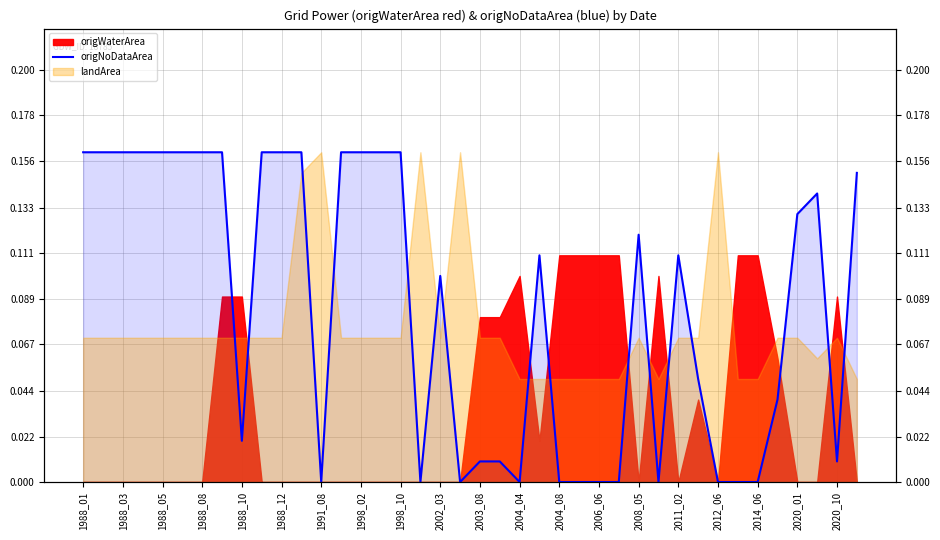

True or false: the data has more than 0 interior local peaks.

True